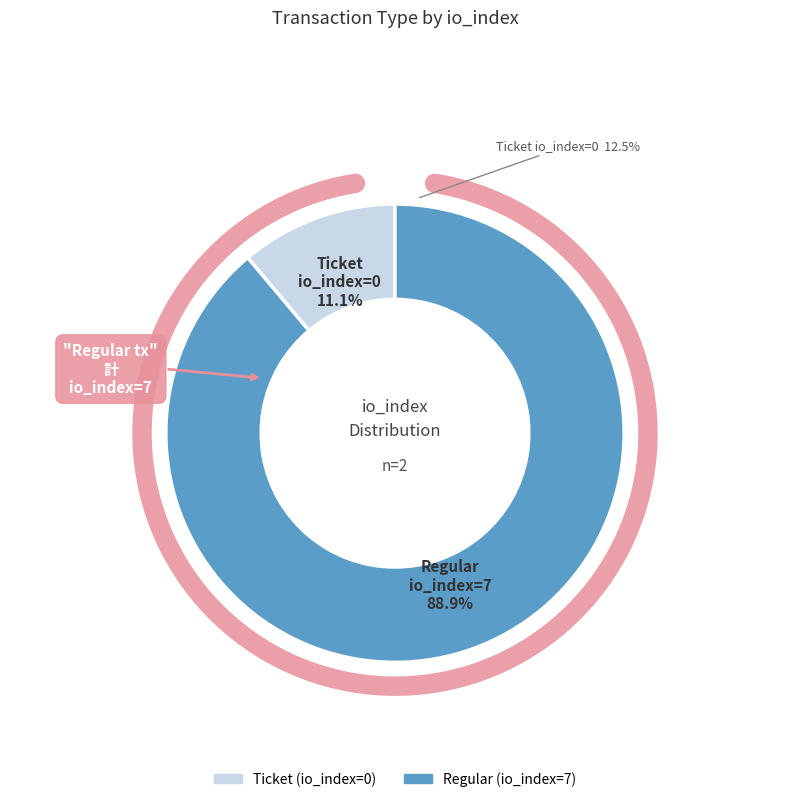

Between Regular (io_index=7) and Ticket (io_index=0), which is larger?

Regular (io_index=7)